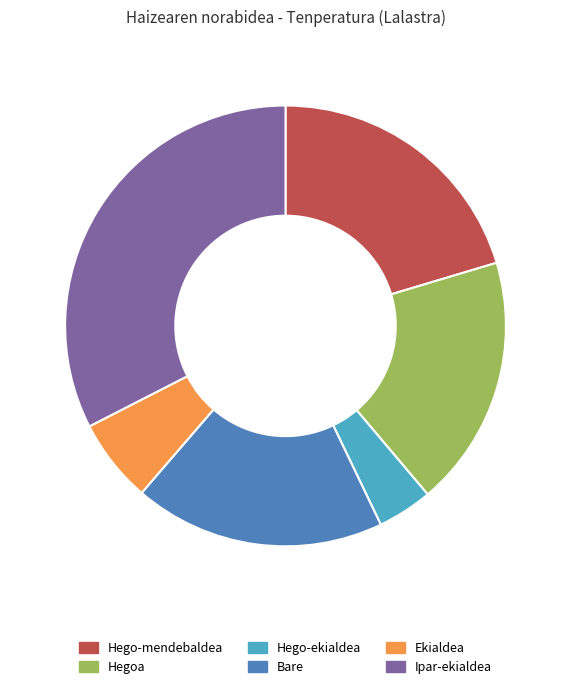

Does any single category account for the majority?

No